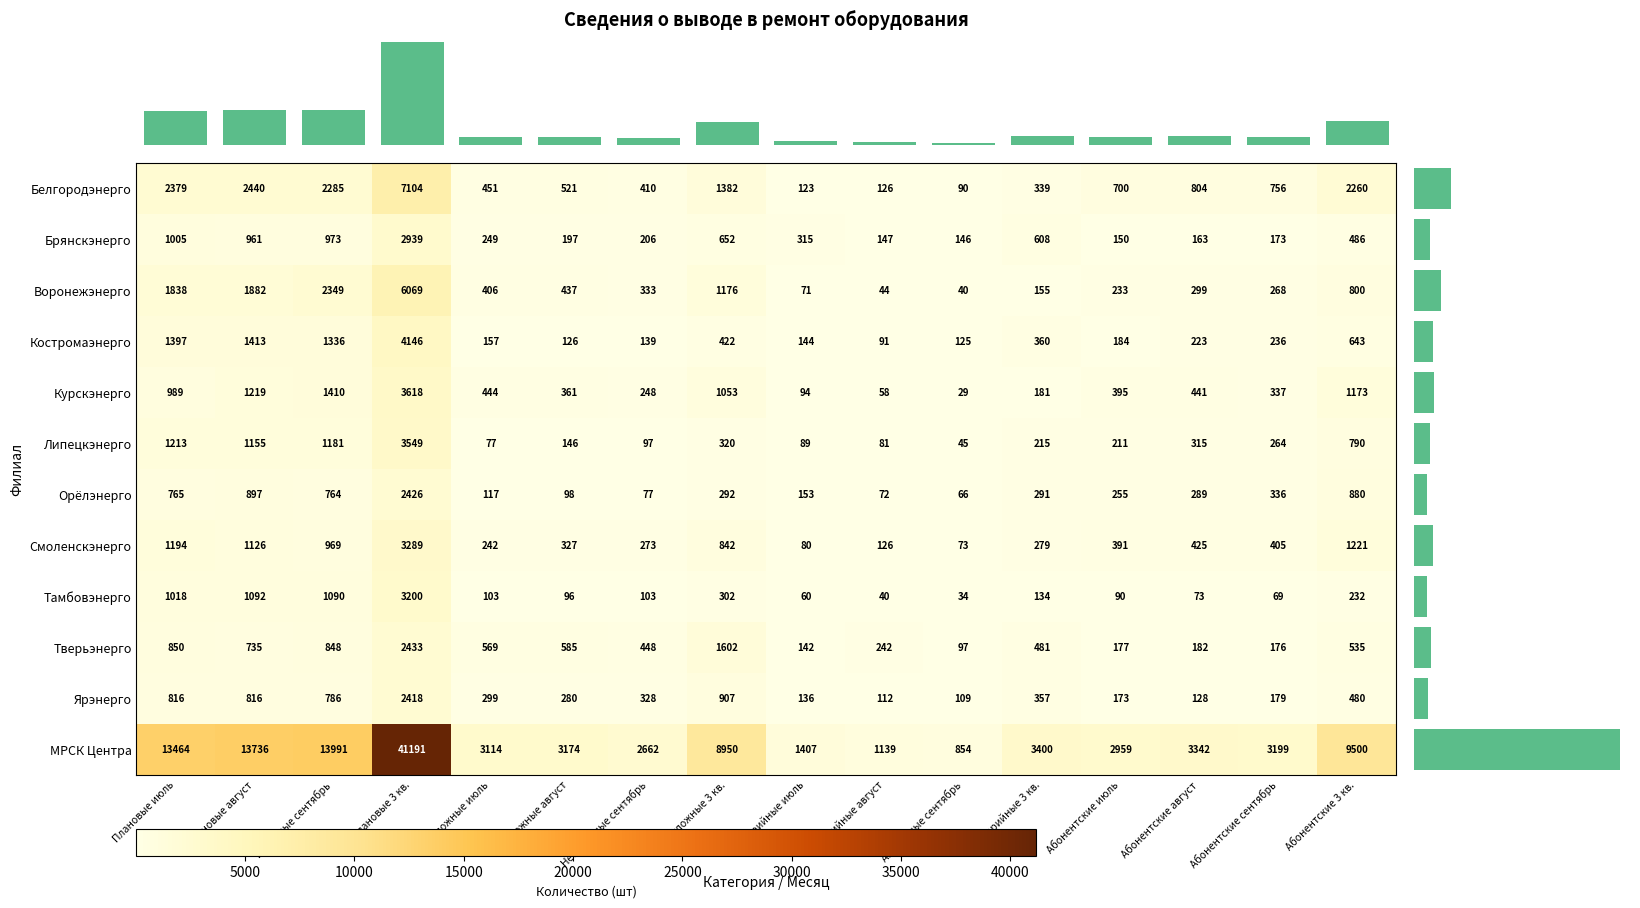

List the labels in order of Белгородэнерго value, largest first.

Плановые 3 кв., Плановые август, Плановые июль, Плановые сентябрь, Абонентские 3 кв., Неотложные 3 кв., Абонентские август, Абонентские сентябрь, Абонентские июль, Неотложные август, Неотложные июль, Неотложные сентябрь, Аварийные 3 кв., Аварийные август, Аварийные июль, Аварийные сентябрь